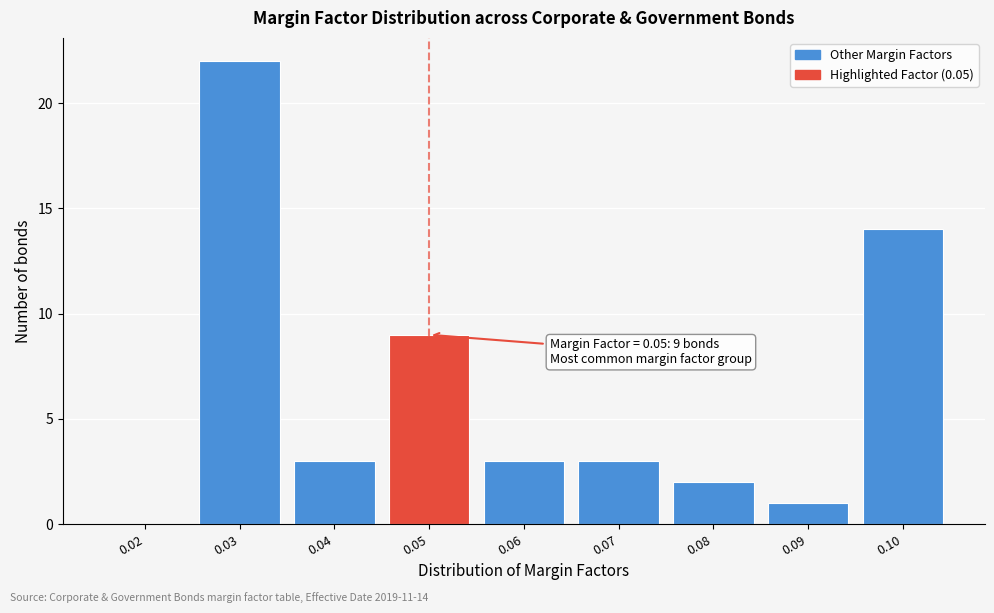

Reading left to right, transcribe all the data shown in this chart.

0.02=0	0.03=22	0.04=3	0.05=9	0.06=3	0.07=3	0.08=2	0.09=1	0.10=14